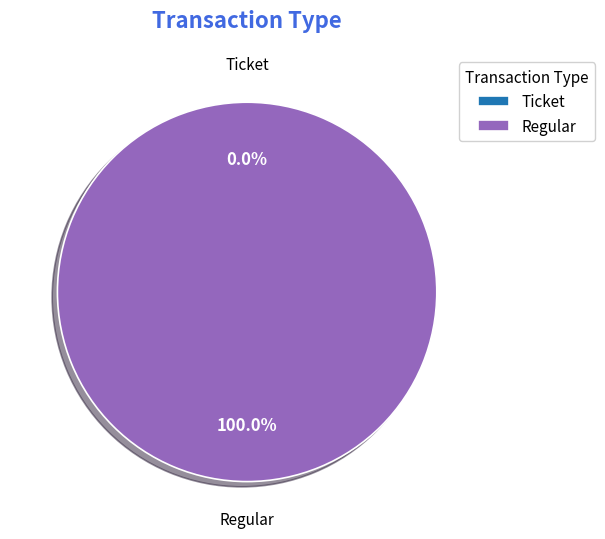

Rank the categories by value from lowest to highest.

Ticket (io_index=0), Regular (io_index=40)